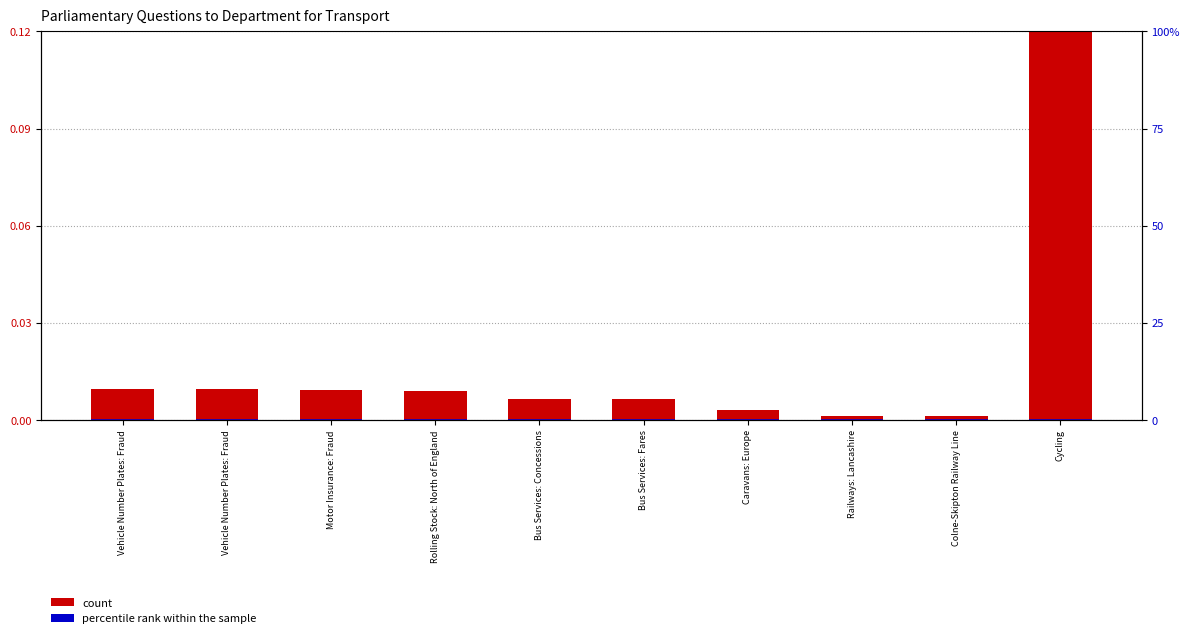

Count the number of categories in the chart.

10